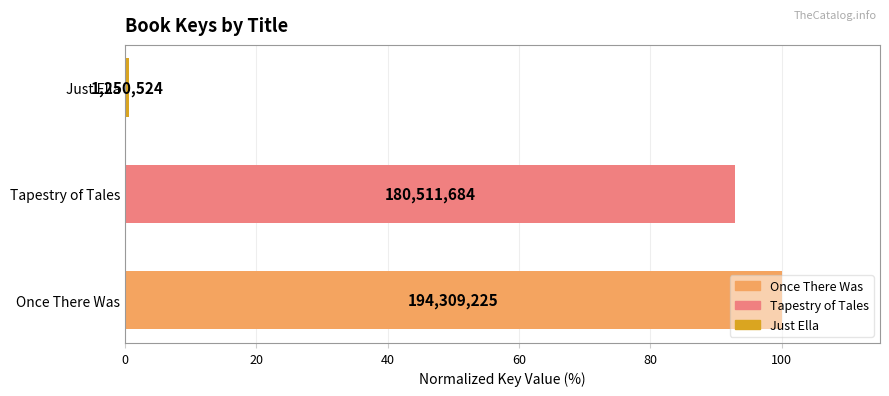

What is the average value?

64.5